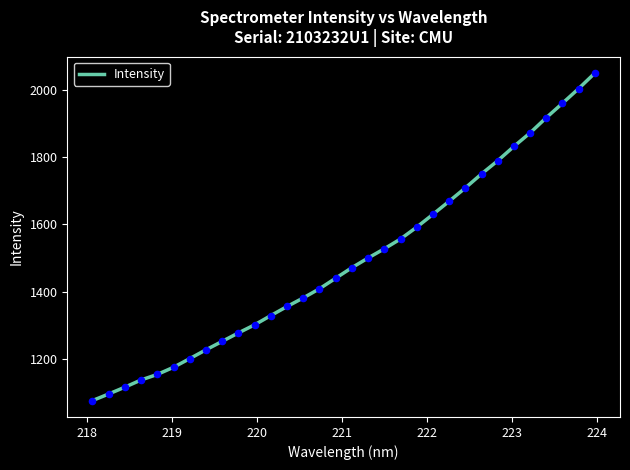

What is the difference between the maximum and minimum values?

975.6